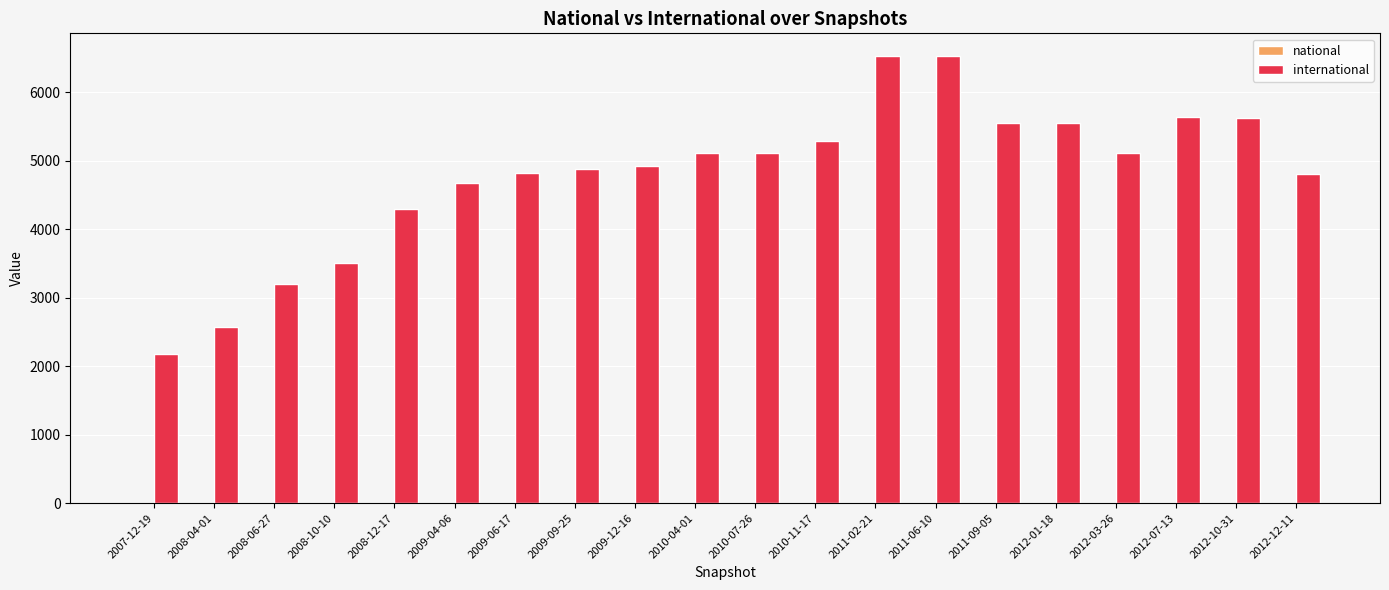

What is the change in value from 2009-12-16 to 2010-07-26?

+188